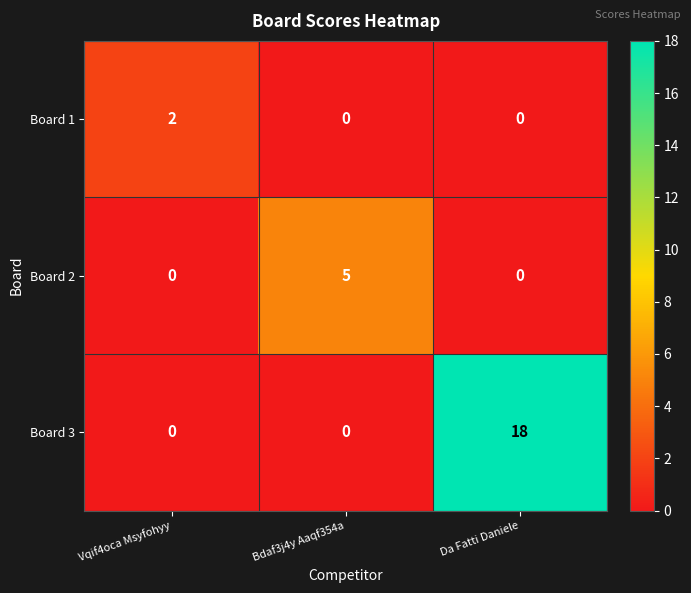

Which series changed the most between Vqif4oca Msyfohyy and Da Fatti Daniele?

Board 3